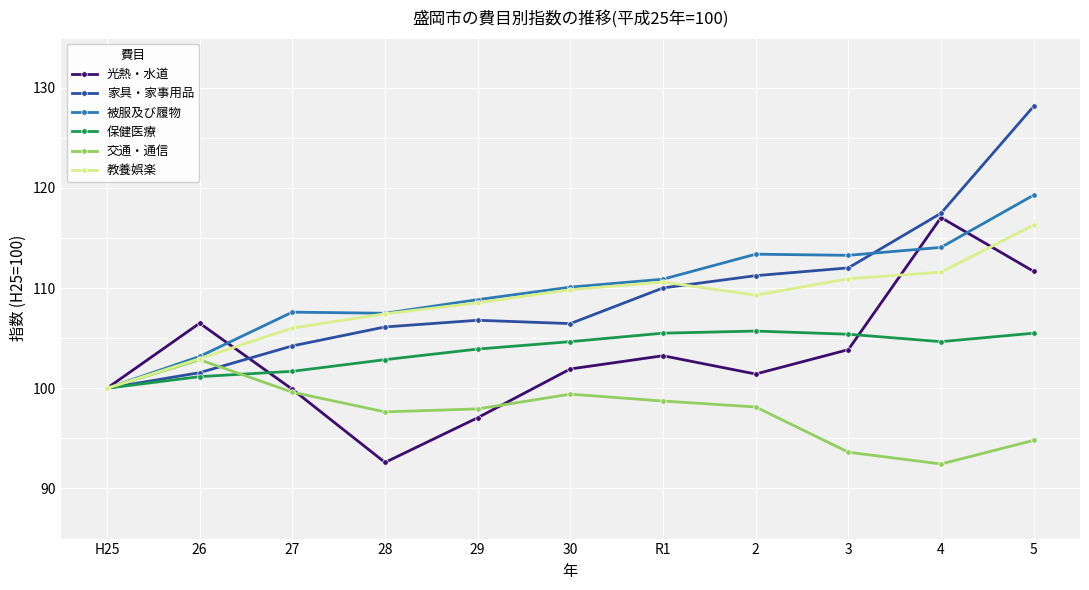

True or false: 交通・通信 has a value of 99.4 at 30.

True